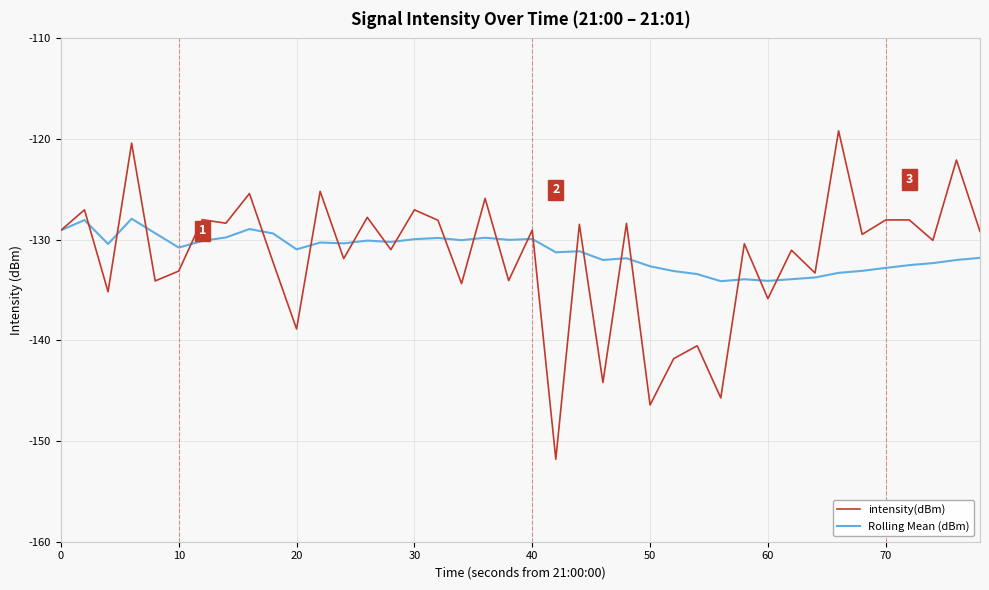

What is the greatest value displayed?

-119.2